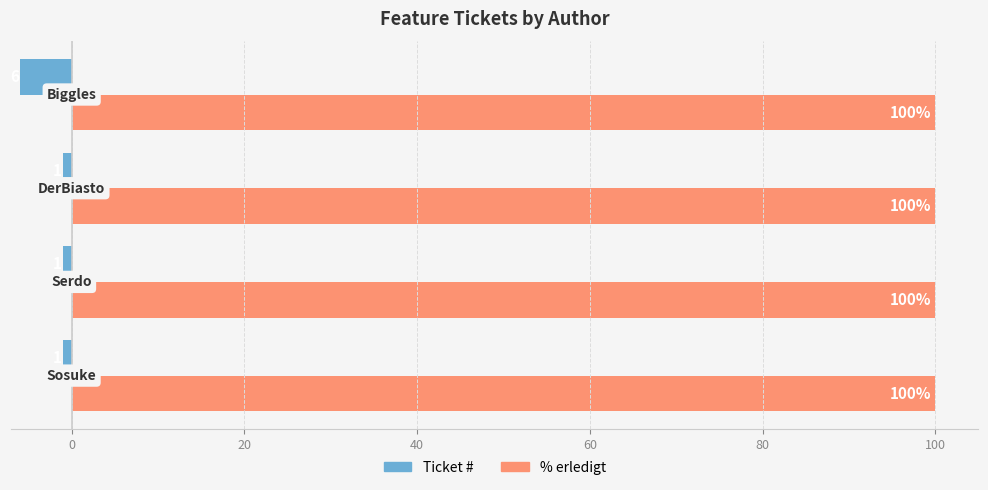

Which series has the widest spread of values?

Ticket #